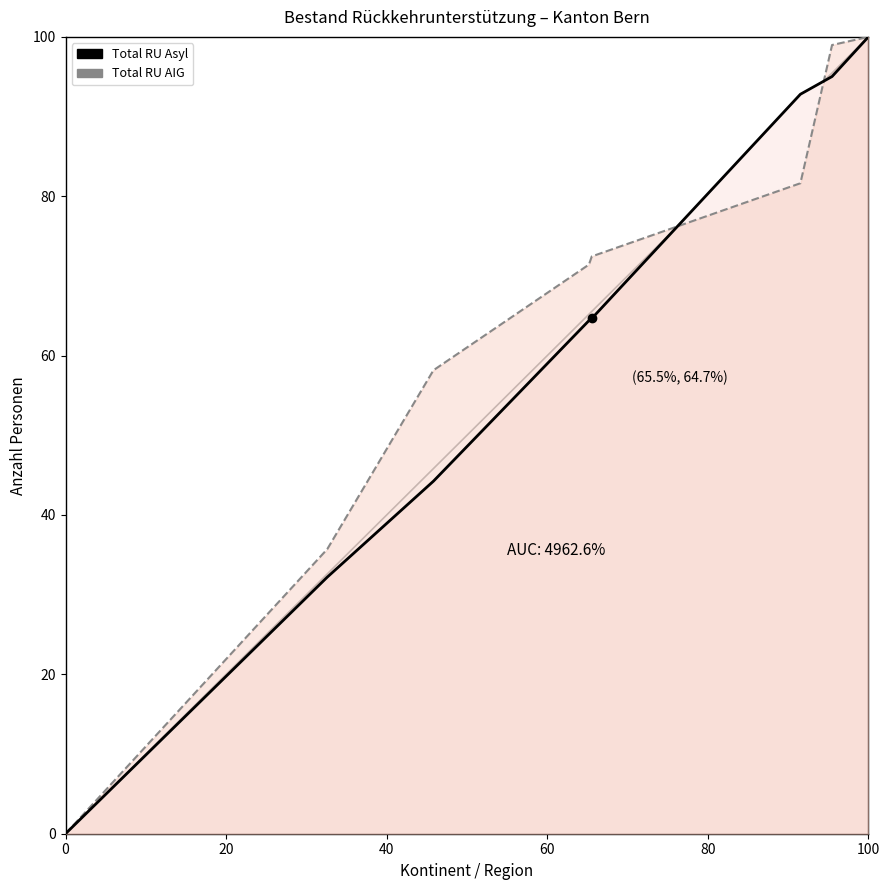

True or false: Total RU AIG and Total RU Asyl cross at least once.

True